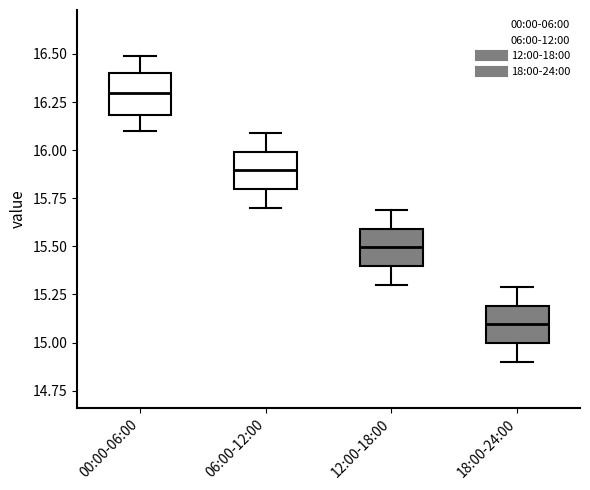

Where is the upper edge of the box for 00:00-06:00 on the y-axis? The values are not printed on the chart, so give them approximately, as read against the axis.

16.4